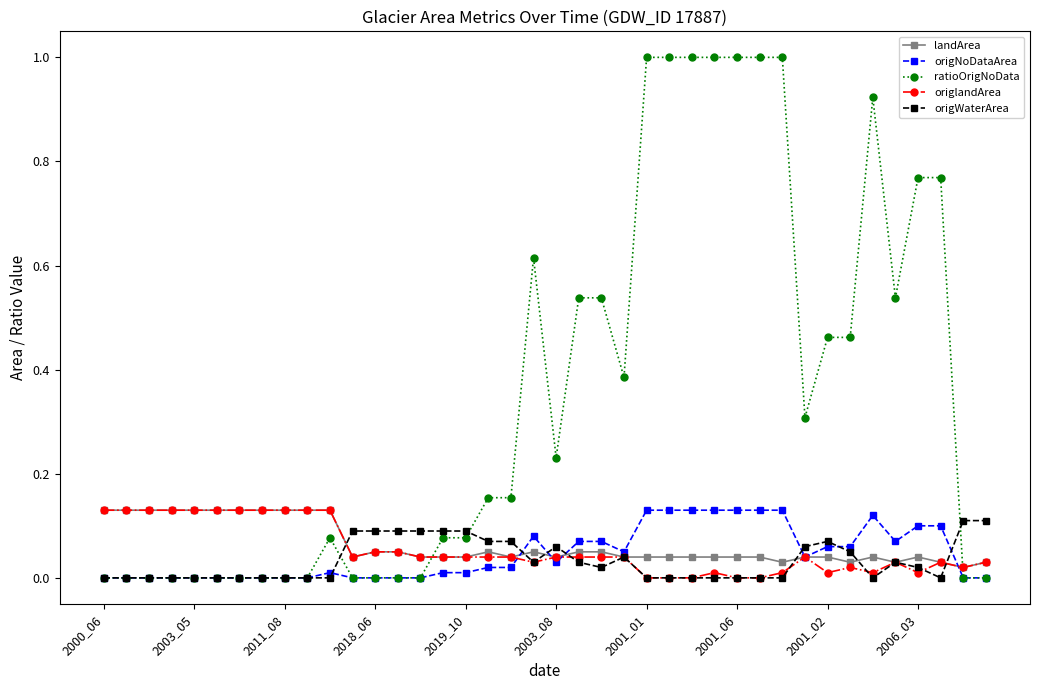

Which series has the largest total across all categories?

ratioOrigNoData